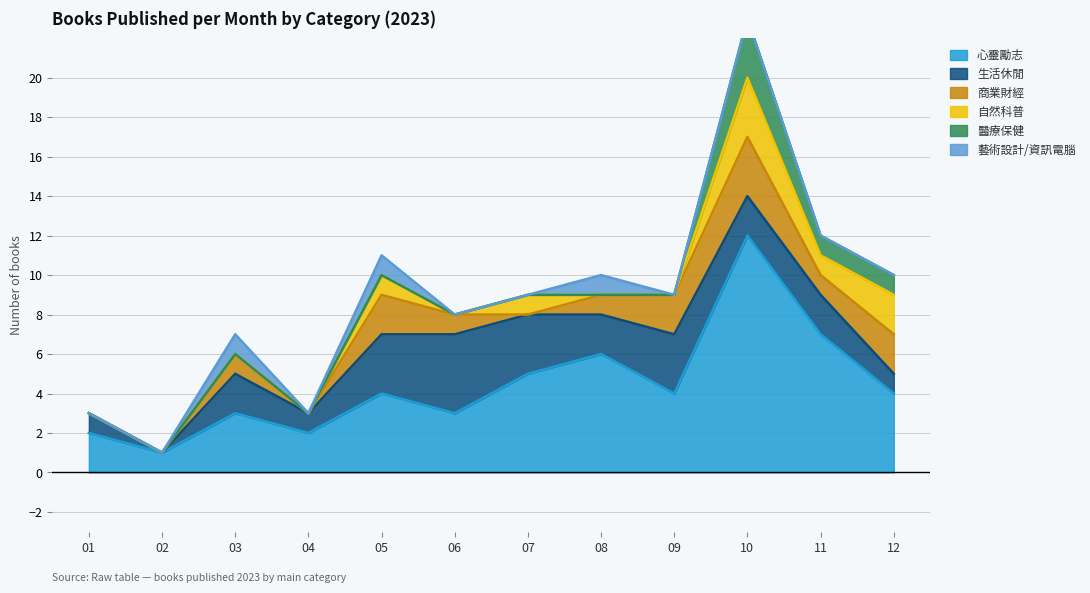

How many lines are shown in the chart?

6